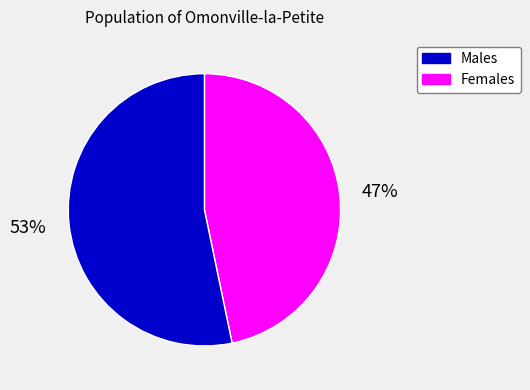

Is there any slice that represents more than half of the pie?

Yes